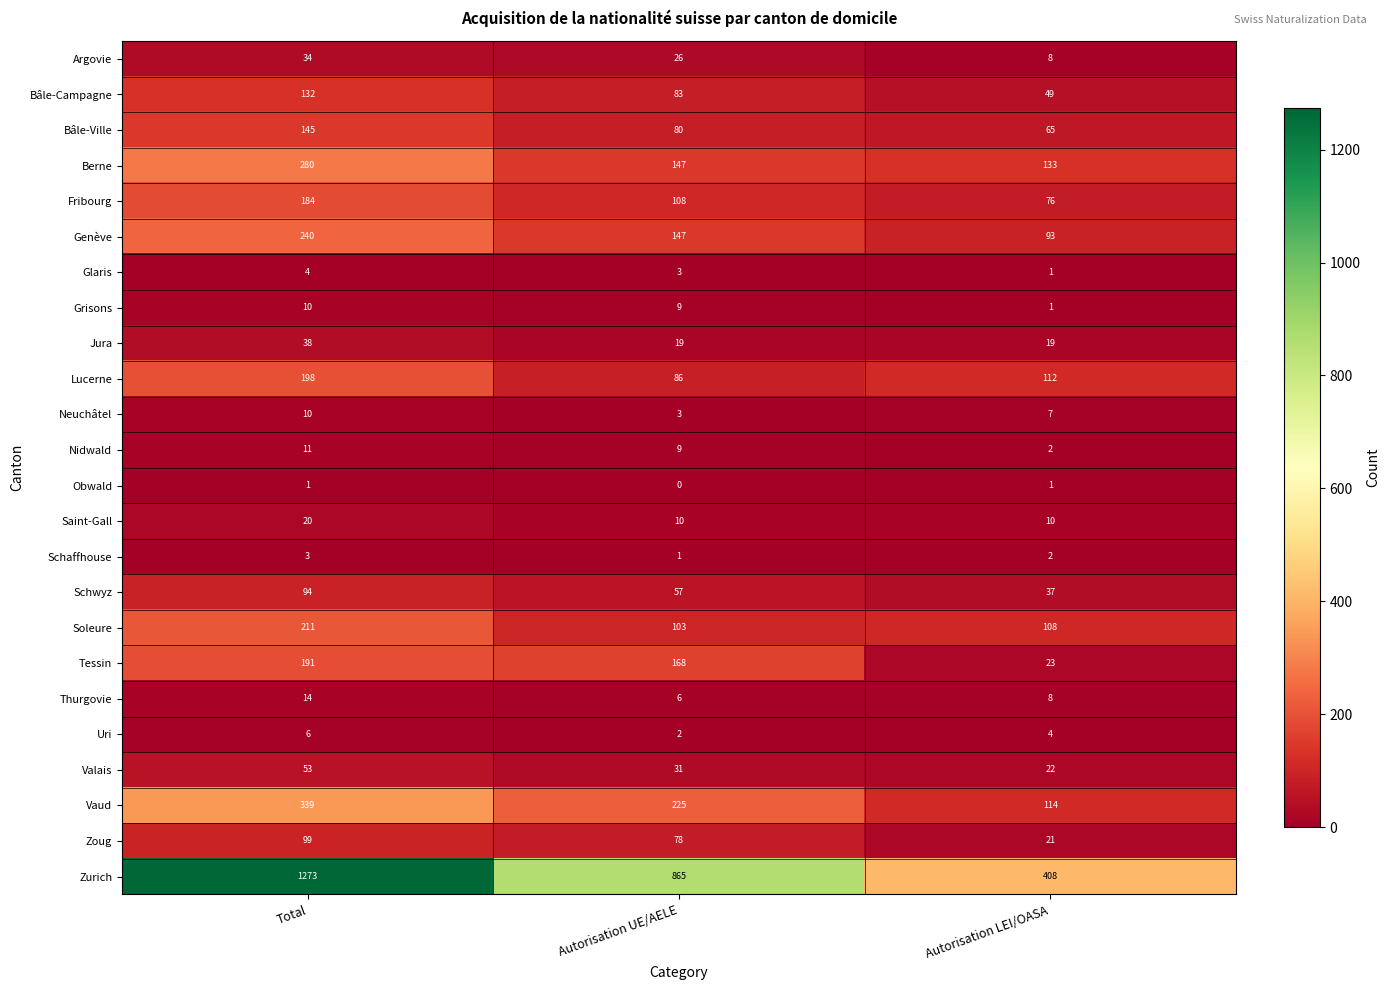

How many Jura values are between 19 and 38?

3